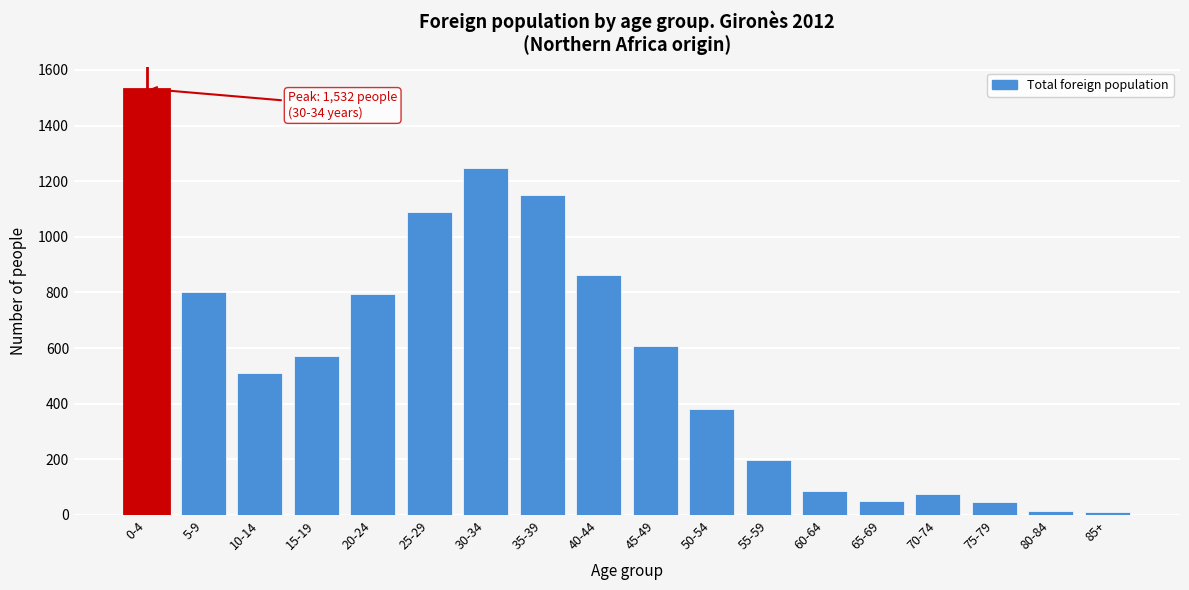

The value at 15-19 is 330. True or false?

False